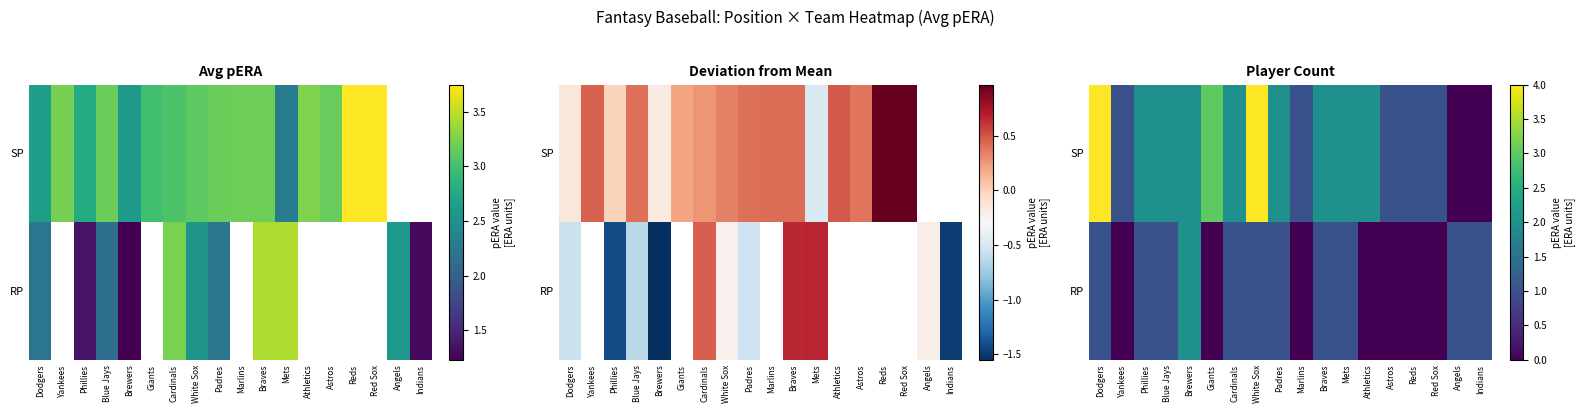

How many values in the RP series are below 1?

7